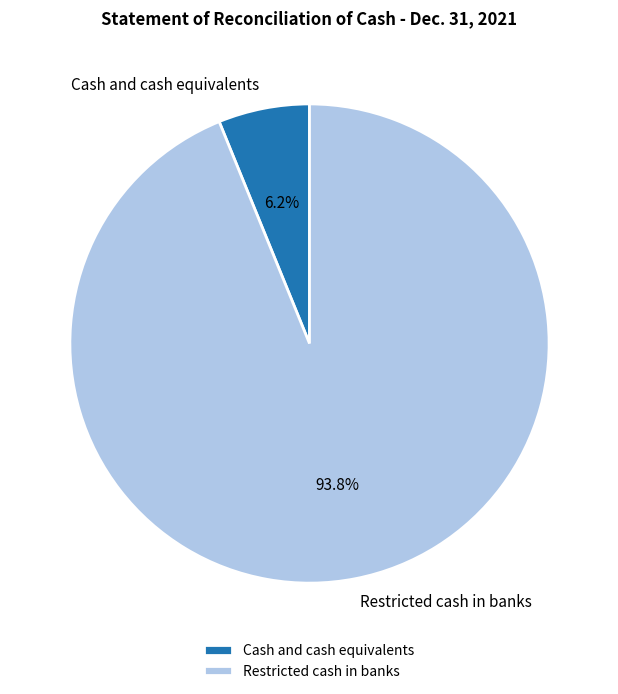

Rank the categories by value from highest to lowest.

Restricted cash in banks, Cash and cash equivalents